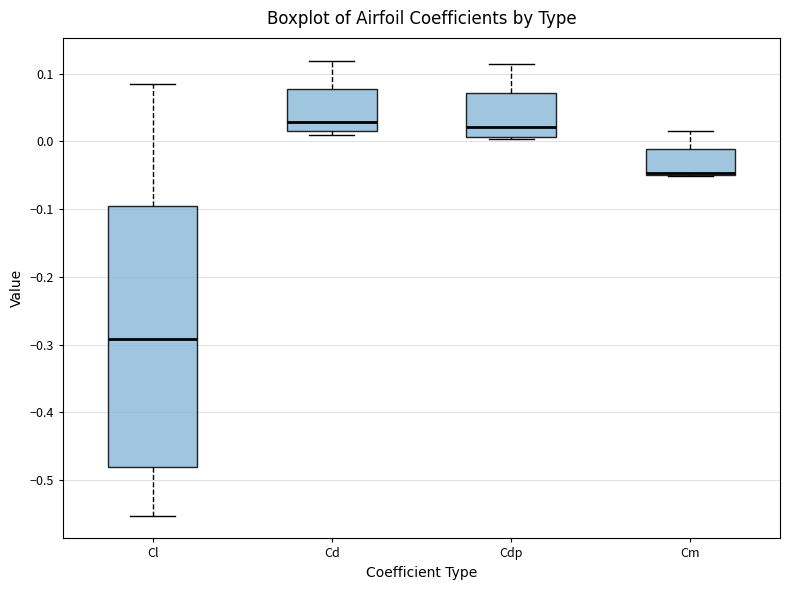

Reading left to right, read every box against the y-axis: the position of its median line, the range the box covers, and the ends of its whiskers. The values are not printed on the chart, so give them approximately, as read against the axis.

Cl: median -0.29, box -0.48 to -0.10, whiskers -0.55 to 0.08
Cd: median 0.03, box 0.02 to 0.08, whiskers 0.01 to 0.12
Cdp: median 0.02, box 0.01 to 0.07, whiskers 0.00 to 0.11
Cm: median -0.05 (drawn on the box's lower edge), box -0.05 to -0.01, whiskers -0.05 to 0.02